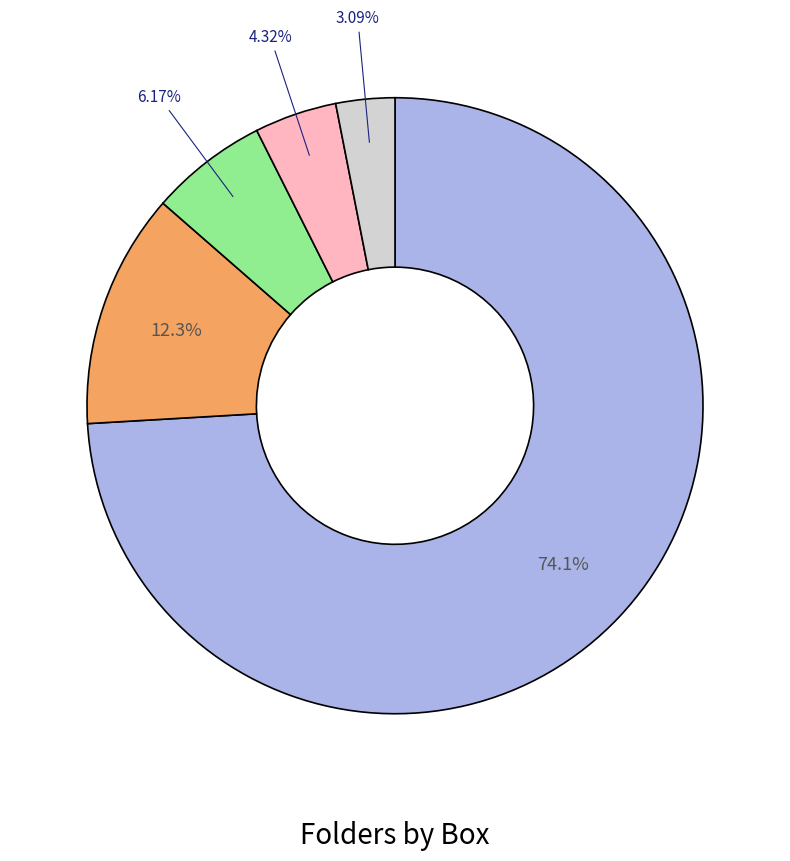

Does any single category account for the majority?

Yes